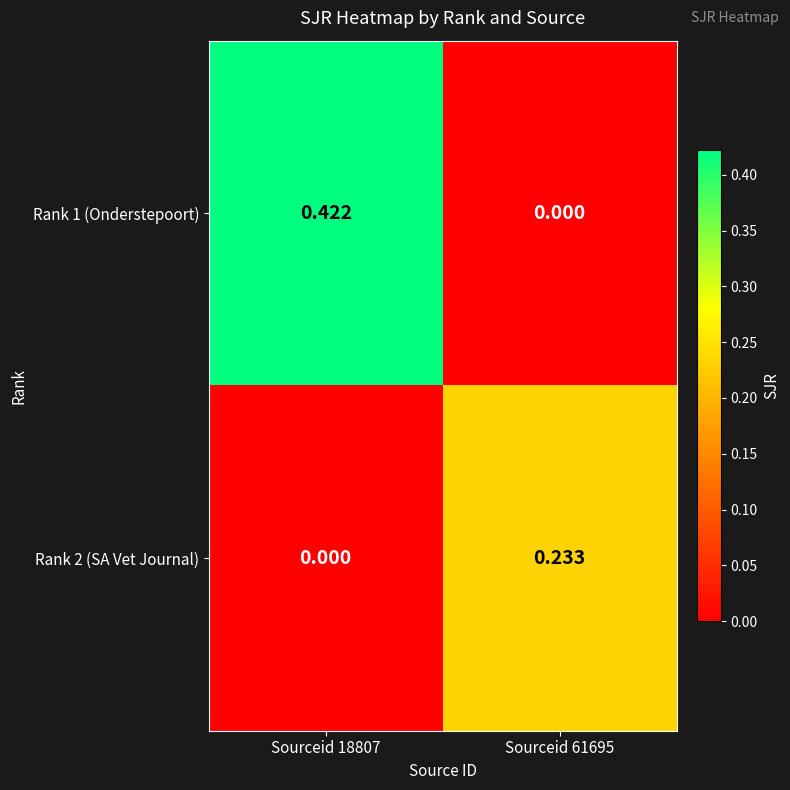

How many series are shown in this chart?

2